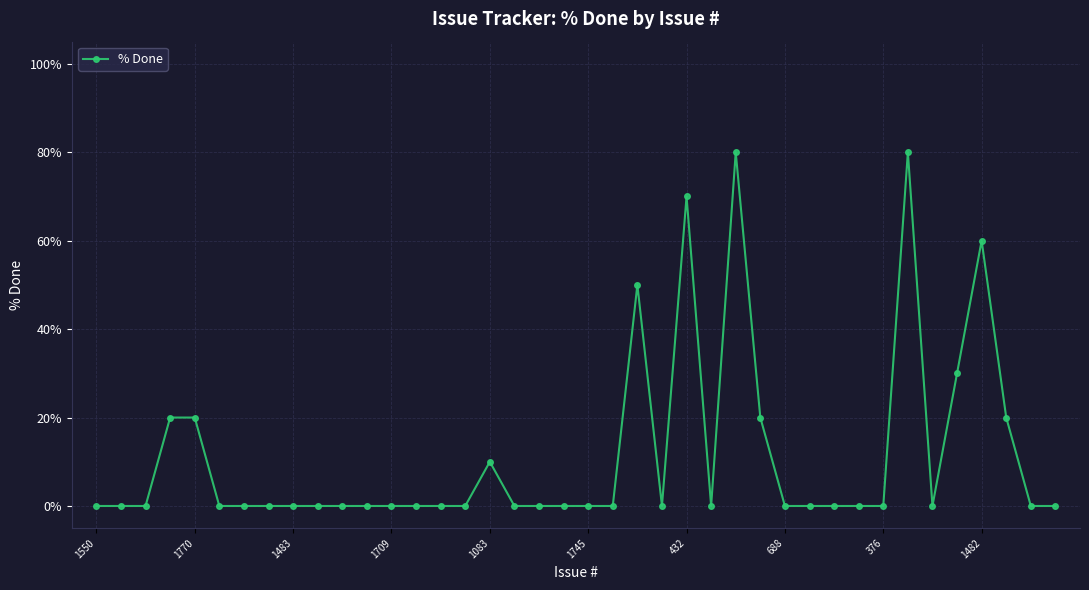

True or false: there are more than 0 points higher than both neighbors.

True